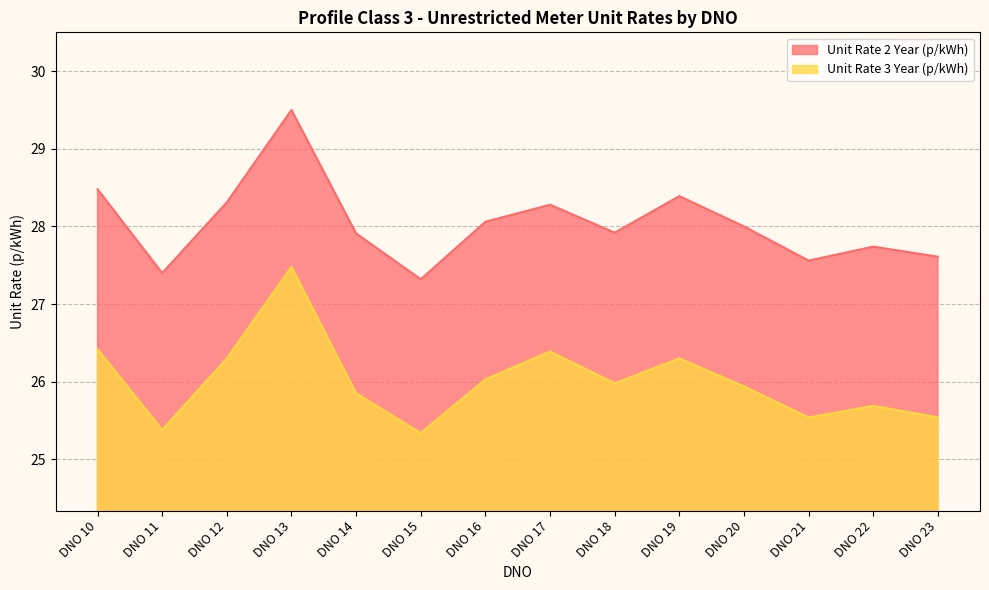

At which category is the sum across all series the highest?

DNO 13